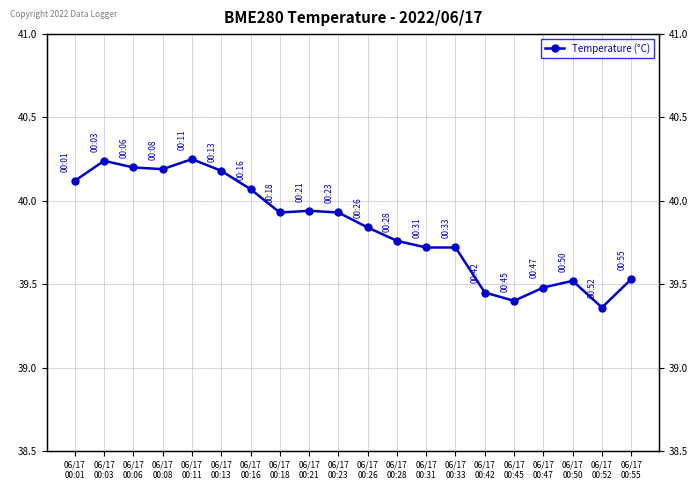

Rank the categories by value from lowest to highest.

06/17
00:52, 06/17
00:45, 06/17
00:42, 06/17
00:47, 06/17
00:50, 06/17
00:55, 06/17
00:31, 06/17
00:33, 06/17
00:28, 06/17
00:26, 06/17
00:18, 06/17
00:23, 06/17
00:21, 06/17
00:16, 06/17
00:01, 06/17
00:13, 06/17
00:08, 06/17
00:06, 06/17
00:03, 06/17
00:11